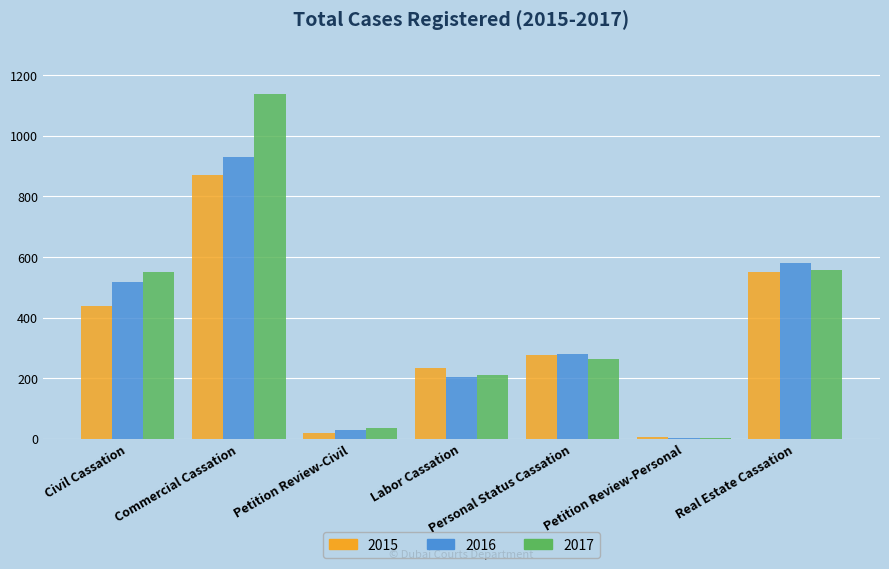

How many distinct data groups are displayed?

3